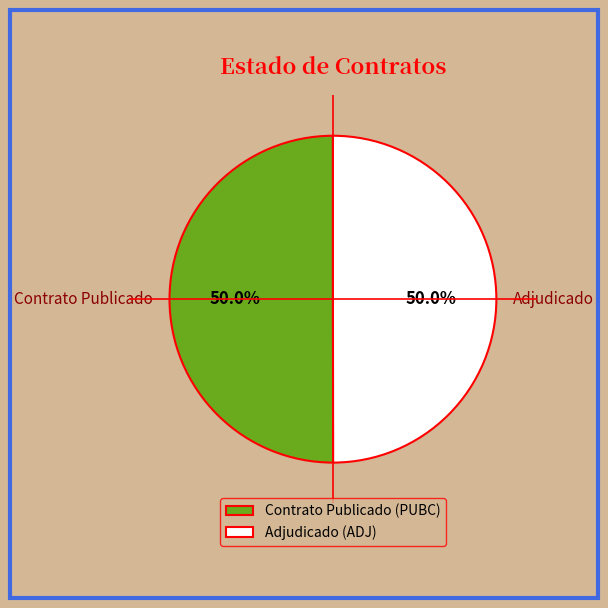

How many slices are in this pie chart?

2